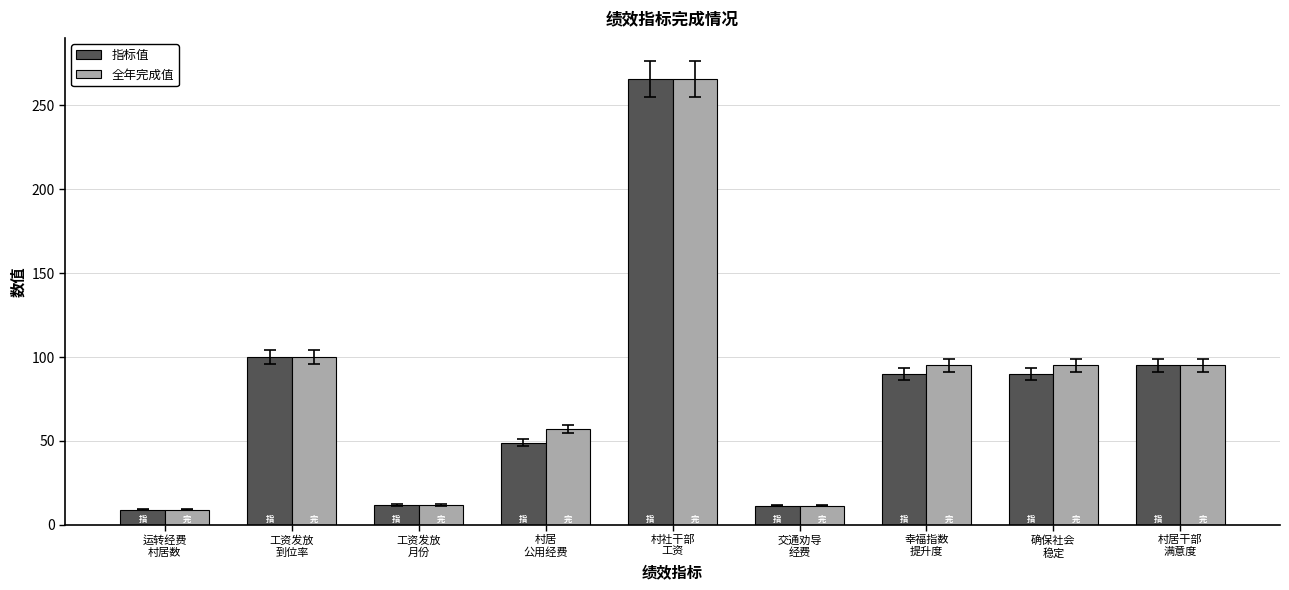

What is the average value of the 指标值 series?

80.3